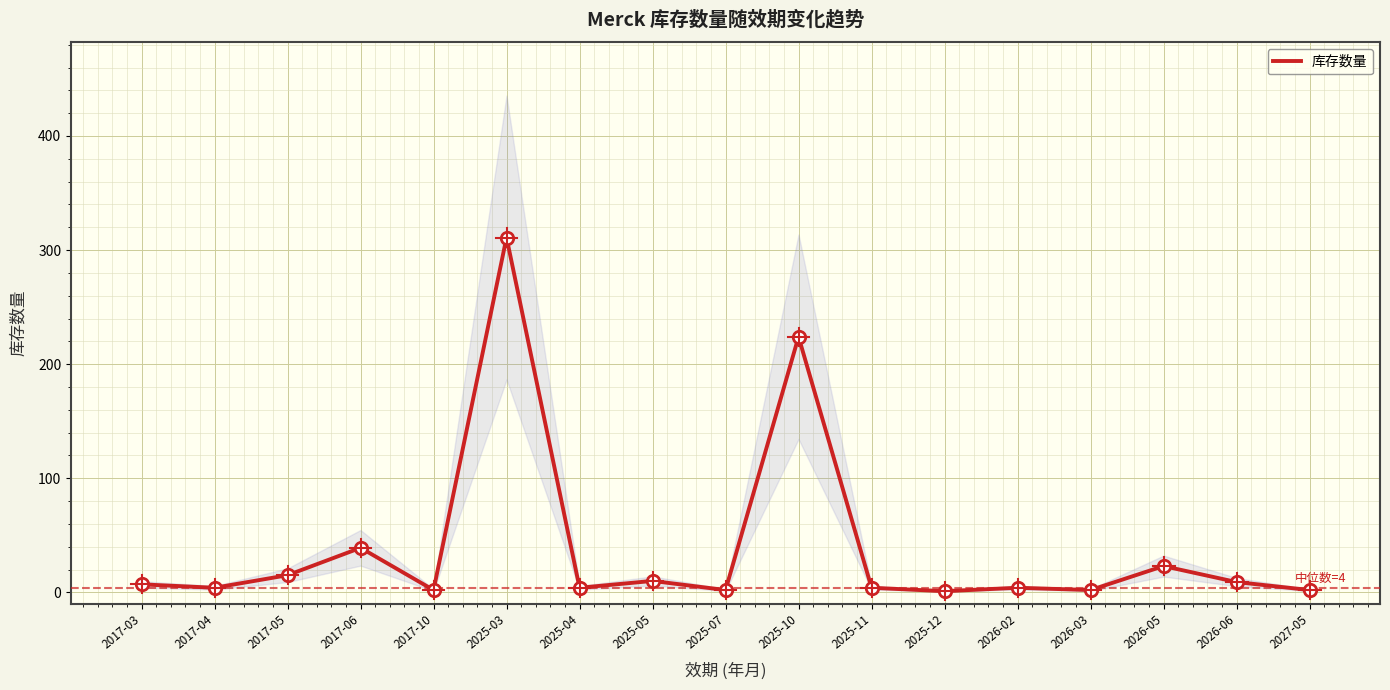

What is the change in value from 2017-10 to 2026-02?

+2